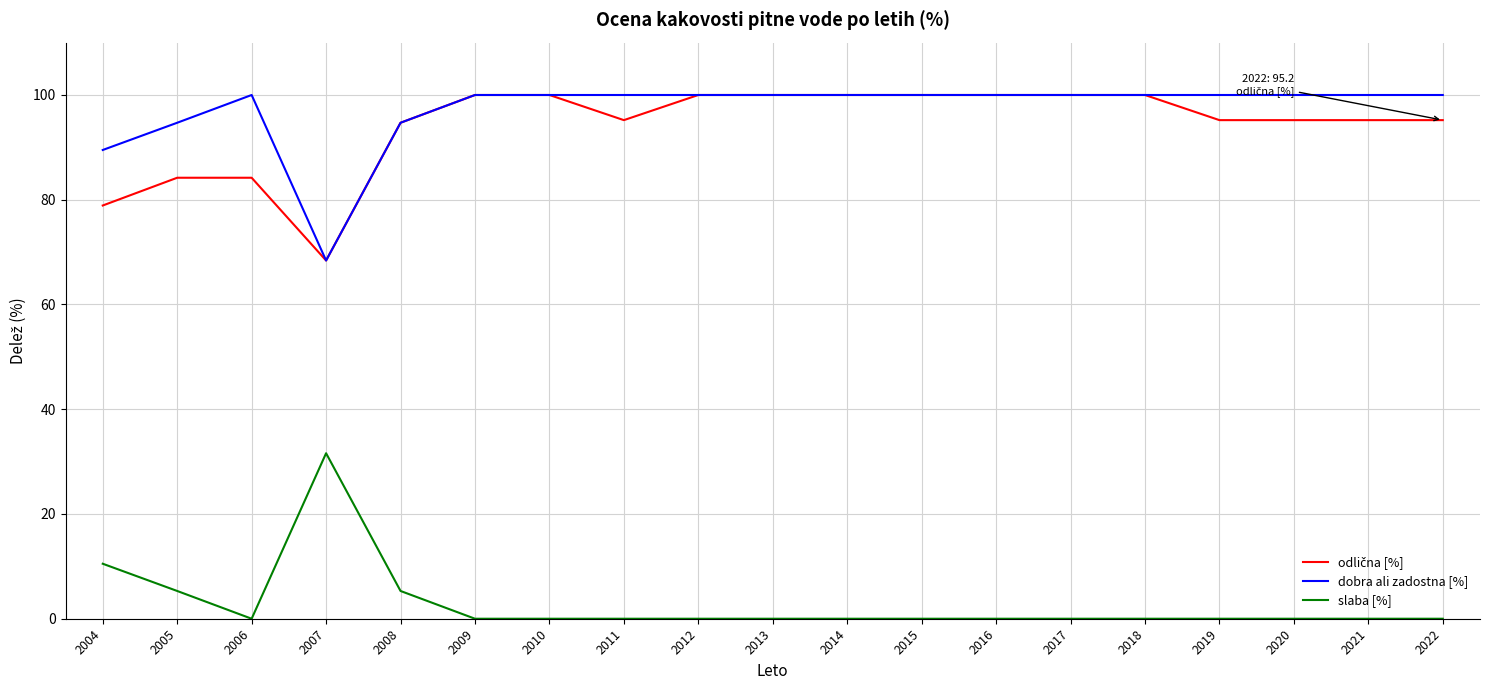

The slaba [%] series shows 14.0 at 2020. True or false?

False